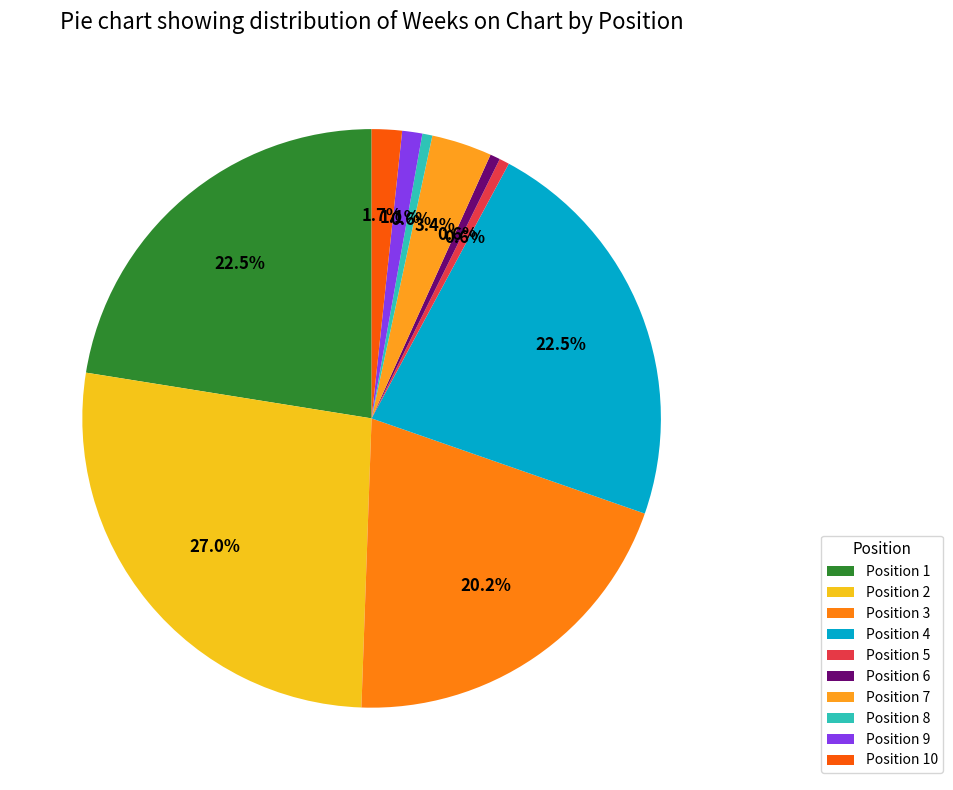

To the nearest percent, what is the average slice percentage?

10%